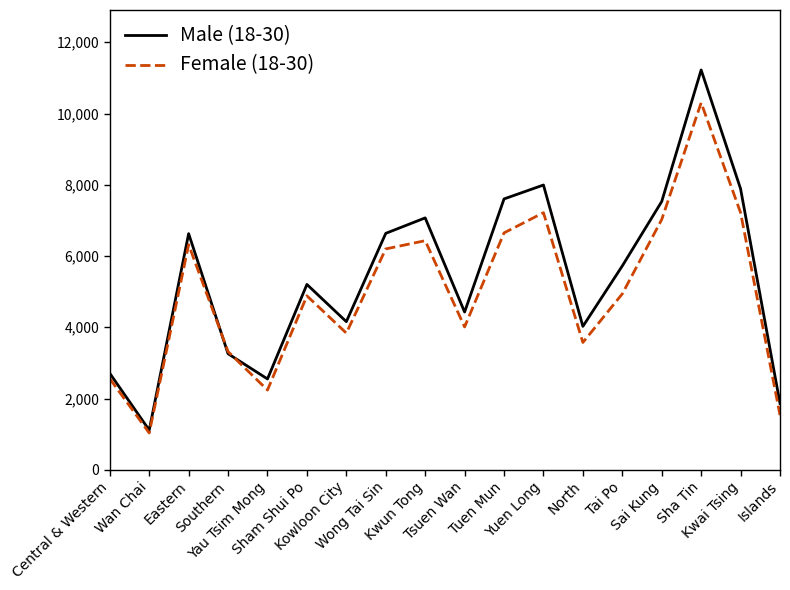

What is the difference between the Female (18-30) values at Yuen Long and Southern?

3899